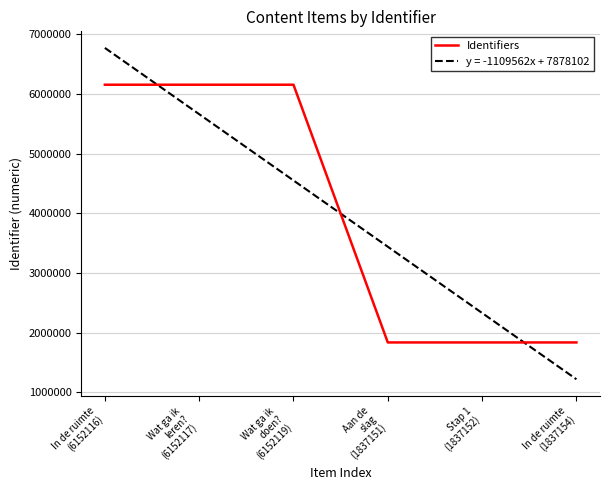

What is the difference between the maximum and minimum values in the Identifiers series?

4314968.0